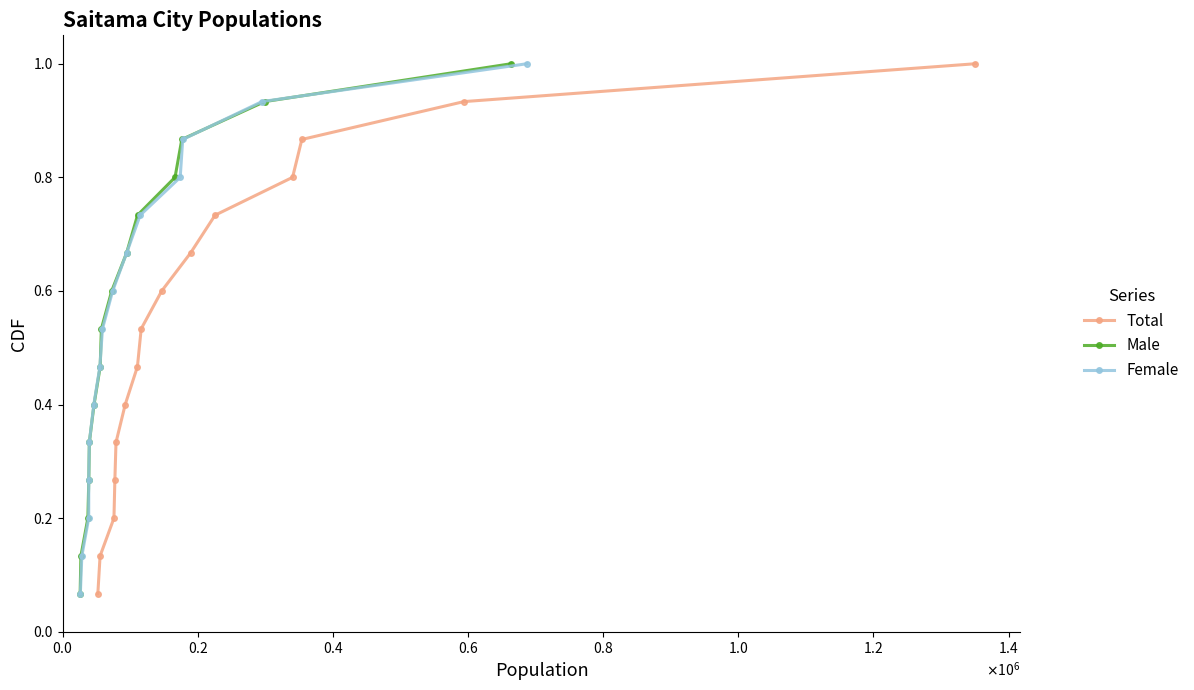

Reading right to left, list all the values displayed in this chart.

Total: 1.0	0.9	0.9	0.8	0.7	0.7	0.6	0.5	0.5	0.4	0.3	0.3	0.2	0.1	0.1
Male: 1.0	0.9	0.9	0.8	0.7	0.7	0.6	0.5	0.5	0.4	0.3	0.3	0.2	0.1	0.1
Female: 1.0	0.9	0.9	0.8	0.7	0.7	0.6	0.5	0.5	0.4	0.3	0.3	0.2	0.1	0.1